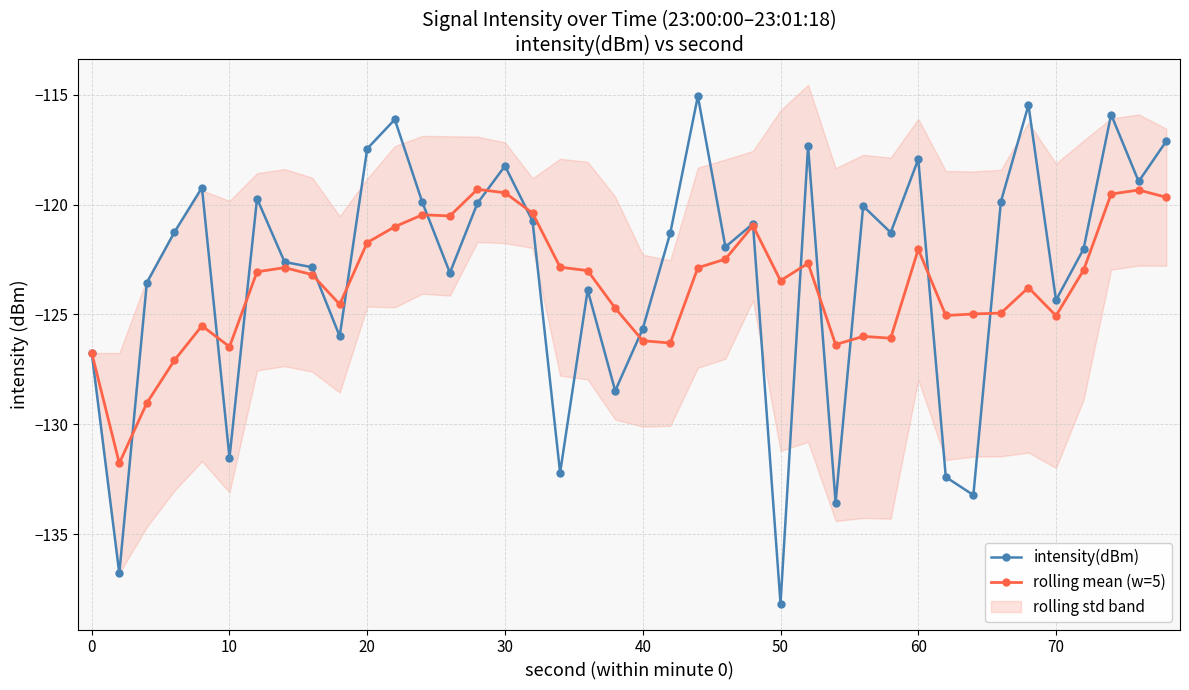

Which series has the largest range (max minus min)?

intensity(dBm)